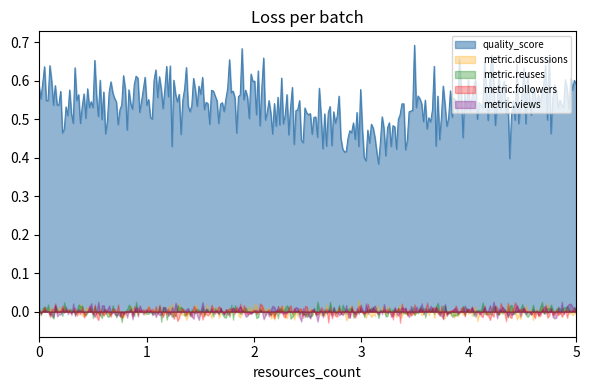

What is the spread (max minus min) of values at 4?

0.6